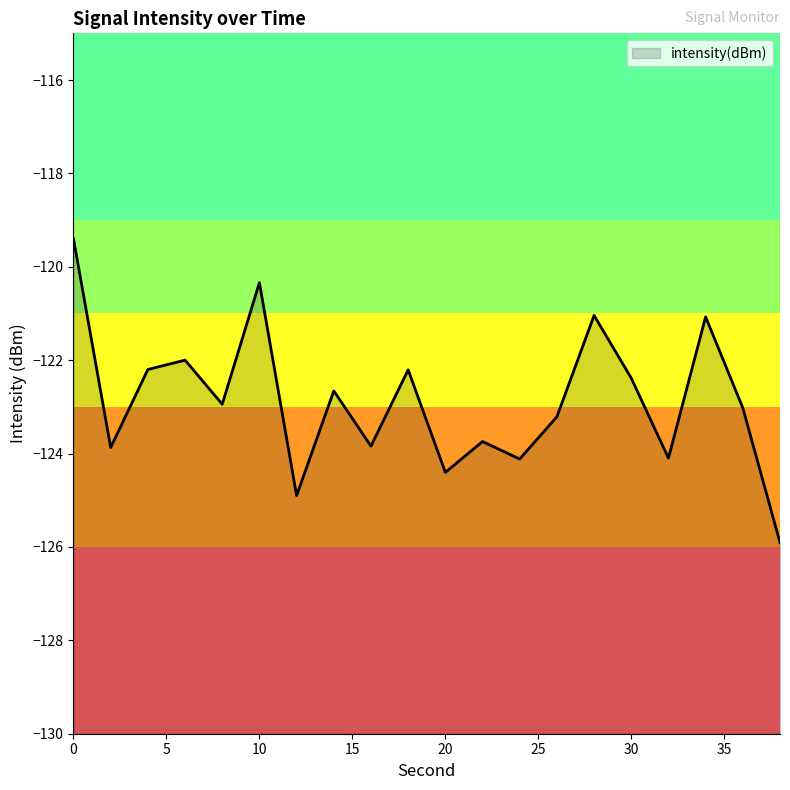

Which category has the lowest value across all series?

38